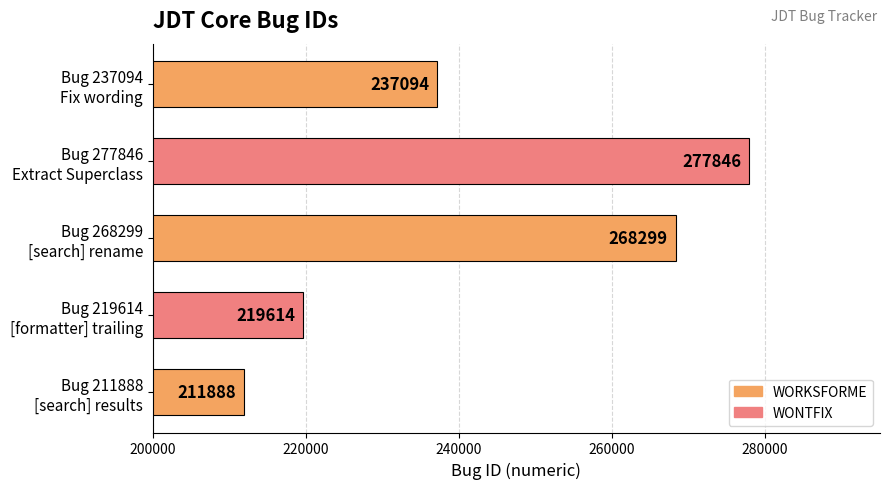

What is the maximum value shown in the chart?

277846